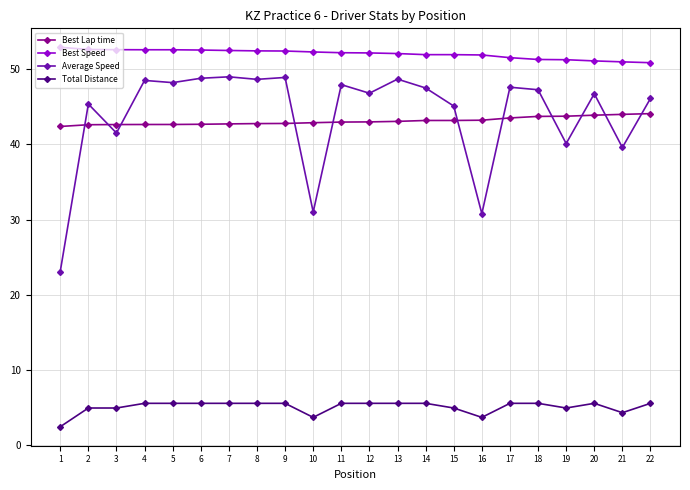

Where is the first local maximum for Average Speed?

2